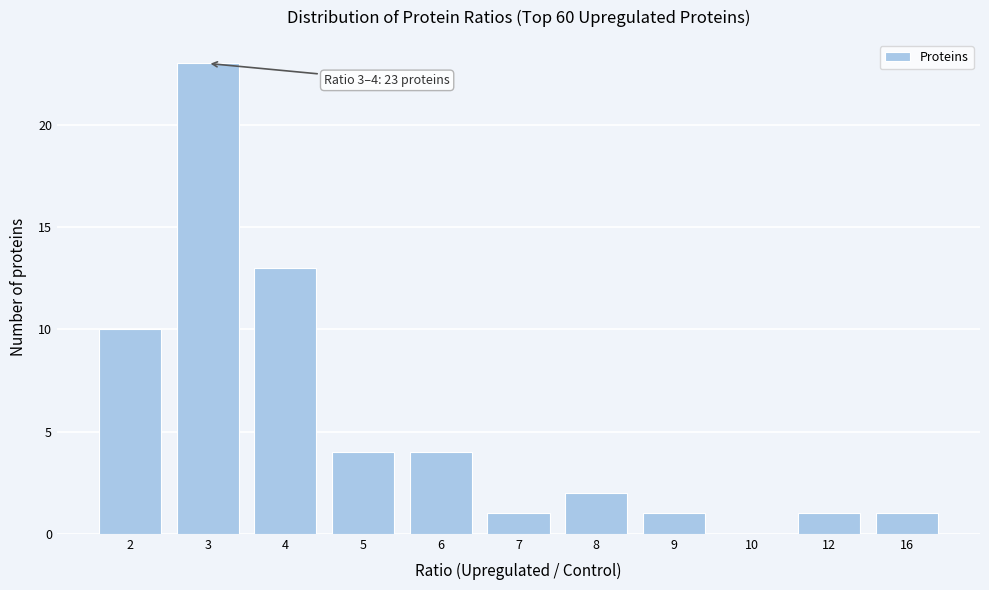

Reading left to right, list all the values displayed in this chart.

2=10	3=23	4=13	5=4	6=4	7=1	8=2	9=1	10=0	12=1	16=1